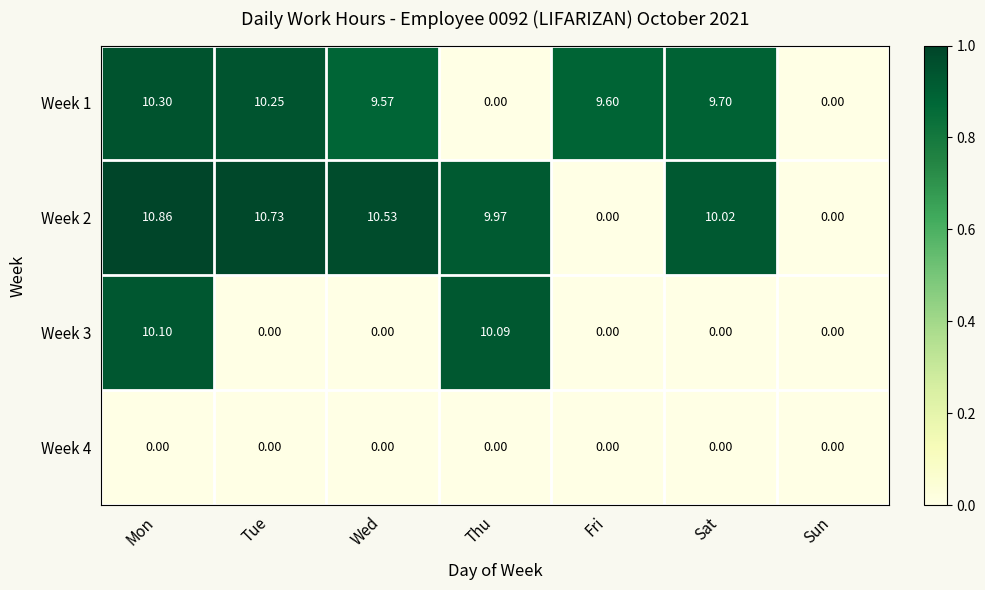

What is the total value across all series at Wed?

20.1